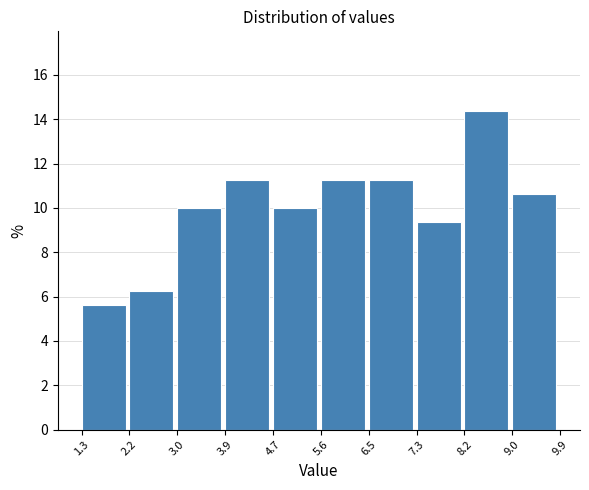

Reading left to right, list every bar in this chart as the range it spans on the x-axis followed by its height. The values are not printed on the chart, so give them approximately, as read against the axis.

1.3 to 2.2: 5.6
2.2 to 3.0: 6.2
3.0 to 3.9: 10.0
3.9 to 4.7: 11.2
4.7 to 5.6: 10.0
5.6 to 6.5: 11.2
6.5 to 7.3: 11.2
7.3 to 8.2: 9.4
8.2 to 9.0: 14.4
9.0 to 9.9: 10.6